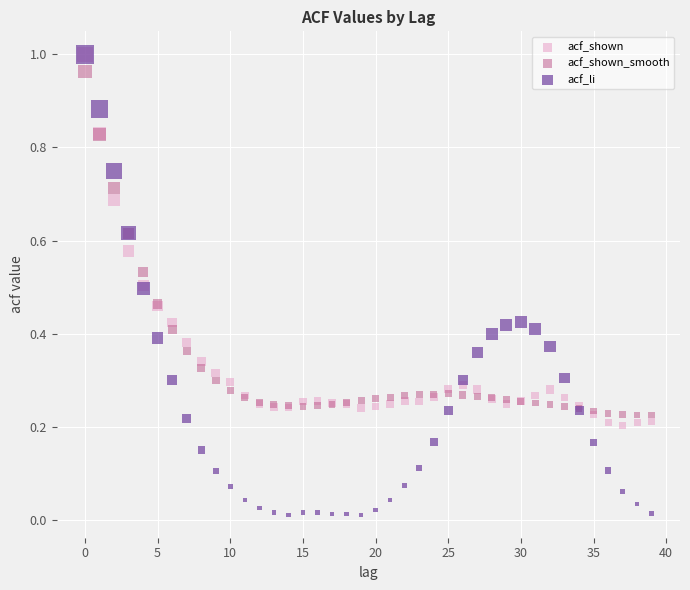

Which series reaches the minimum Y coordinate?

acf_li